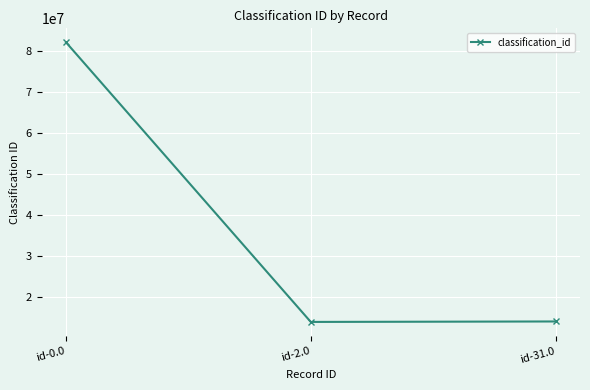

What is the sum of all values?

110233009